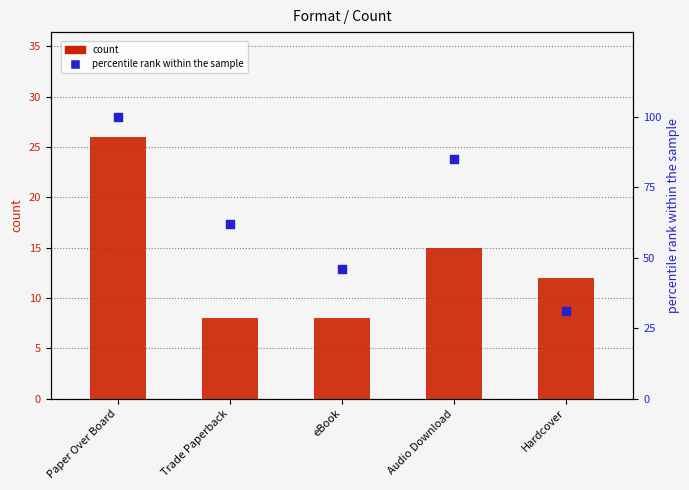

Which series has the largest Y range (max minus min)?

percentile rank within the sample